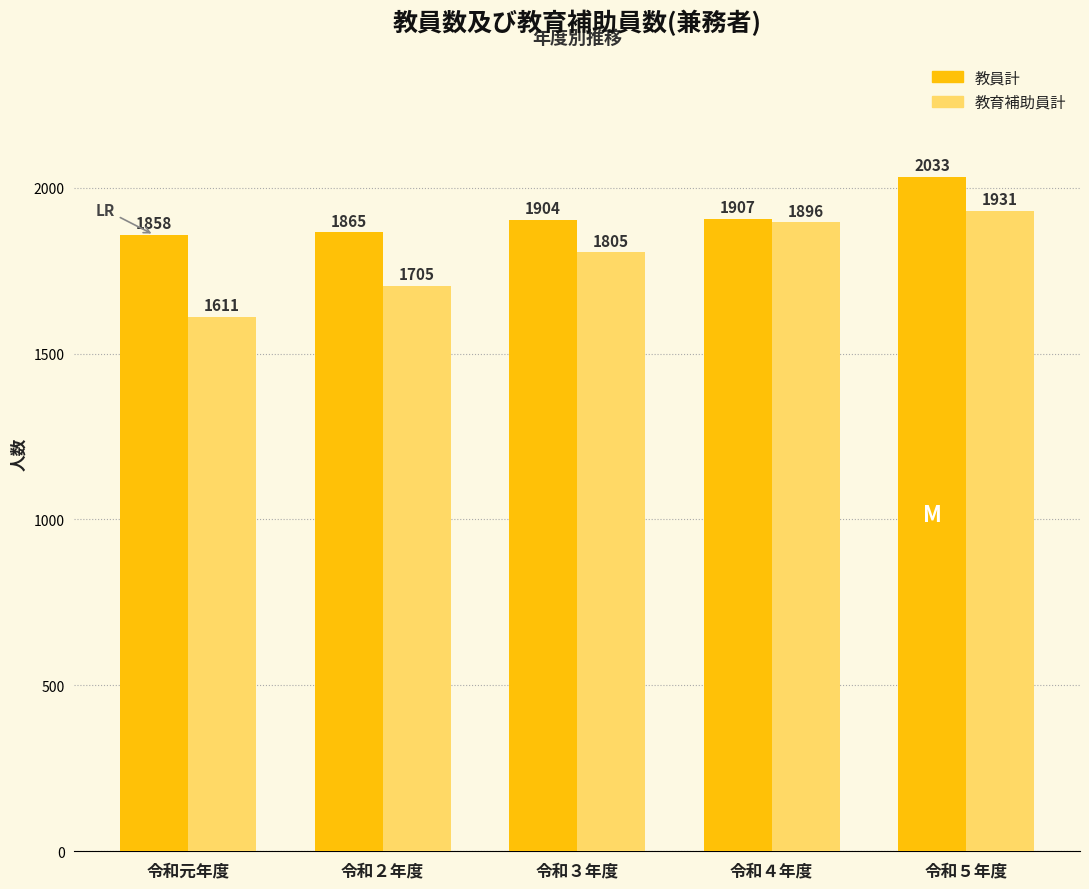

What is the average value of the 教員計 series?

1913